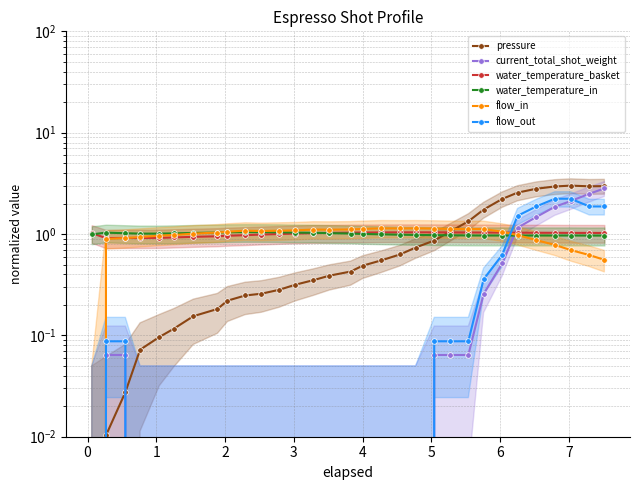

What are all the series names shown in the legend?

pressure, current_total_shot_weight, water_temperature_basket, water_temperature_in, flow_in, flow_out